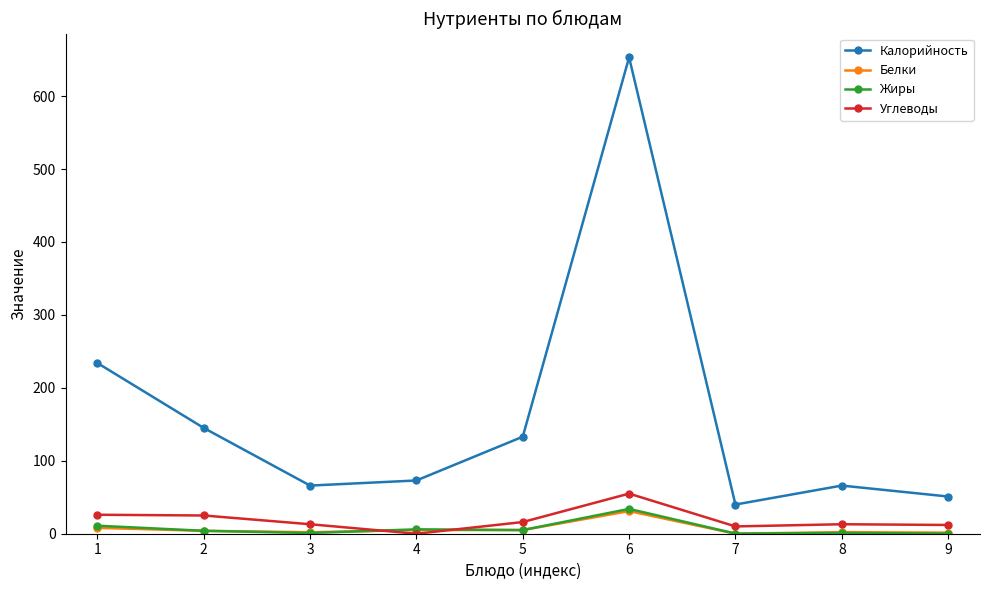

What are all the series names shown in the legend?

Калорийность, Белки, Жиры, Углеводы